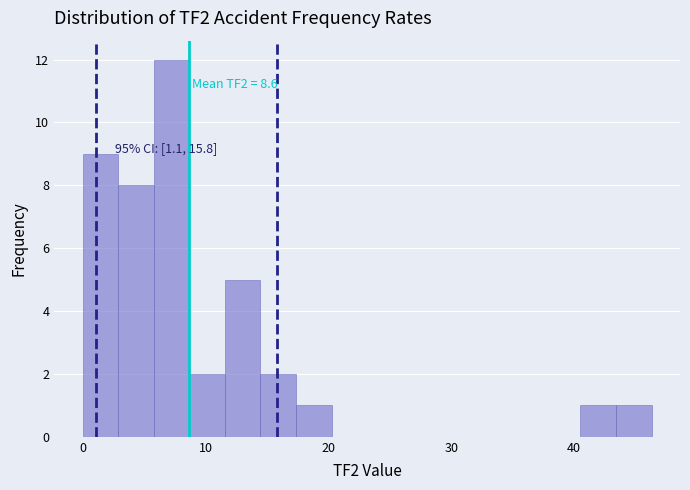

Read against the x-axis, roughly where is the centre of the tallest bar?

7